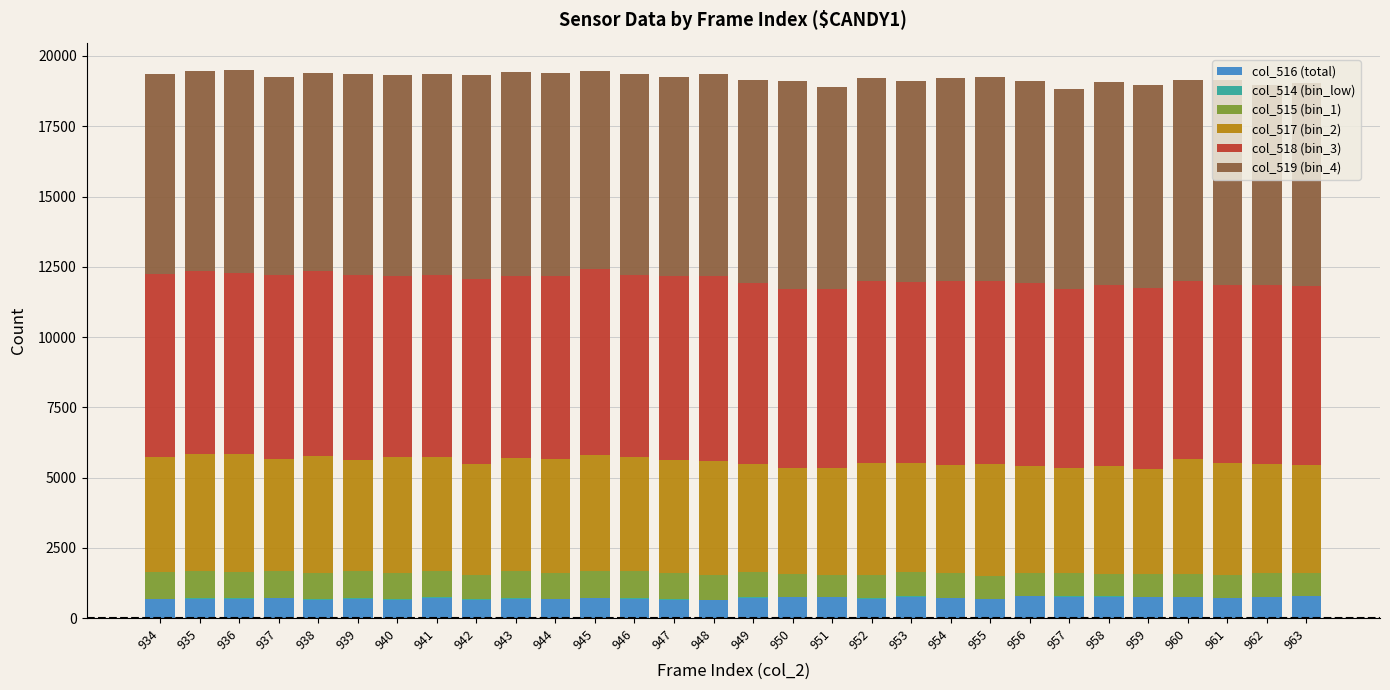

The value of col_515 (bin_1) at 934 is 271. True or false?

False